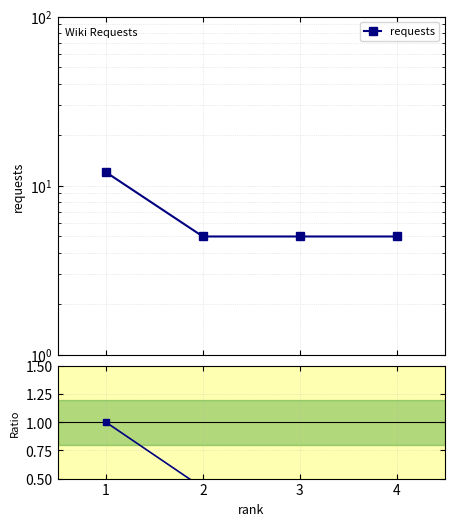

True or false: ratio has more than 1 points higher than both neighbors.

False